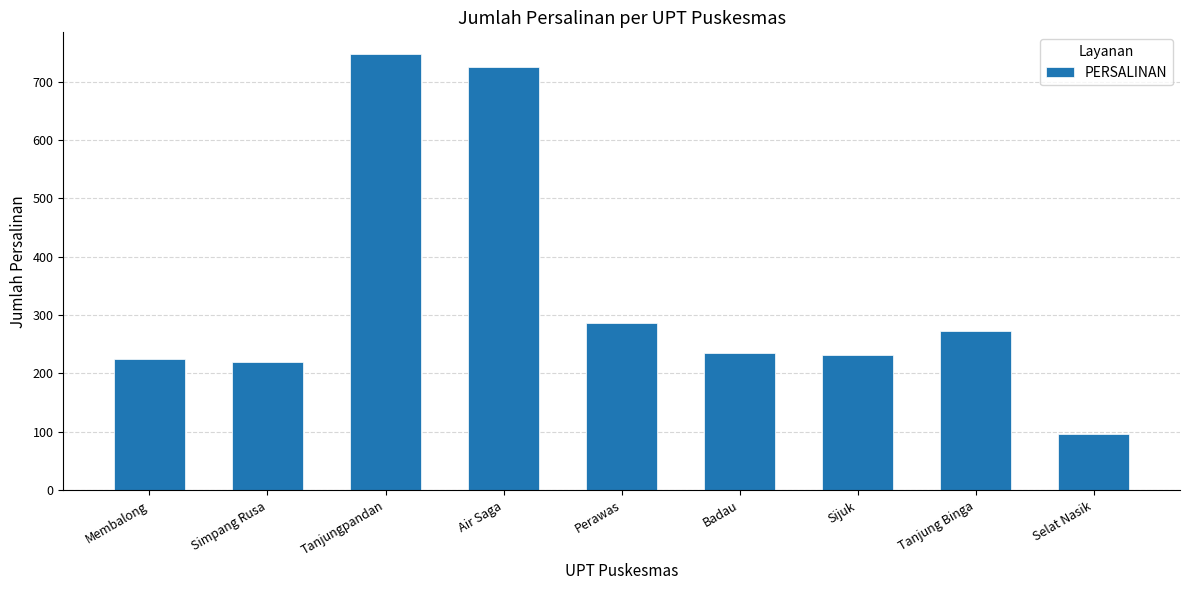

What is the change in value from Simpang Rusa to Tanjungpandan?

+528